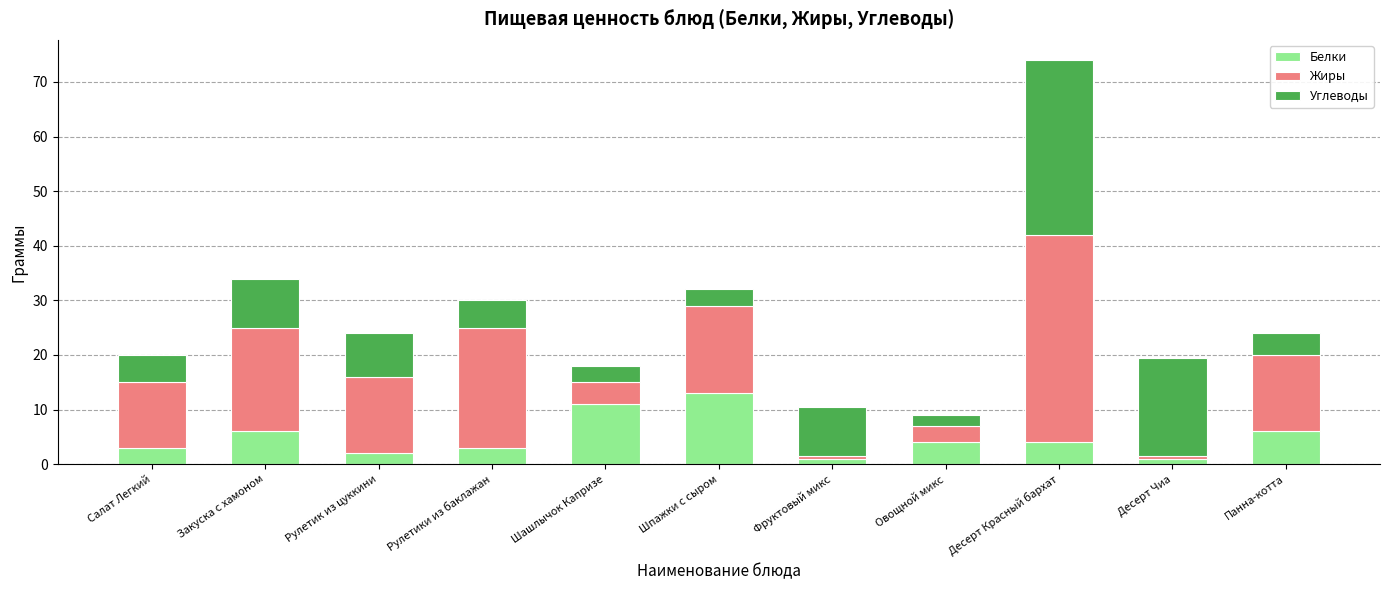

What is the sum of all Белки values?

54.0